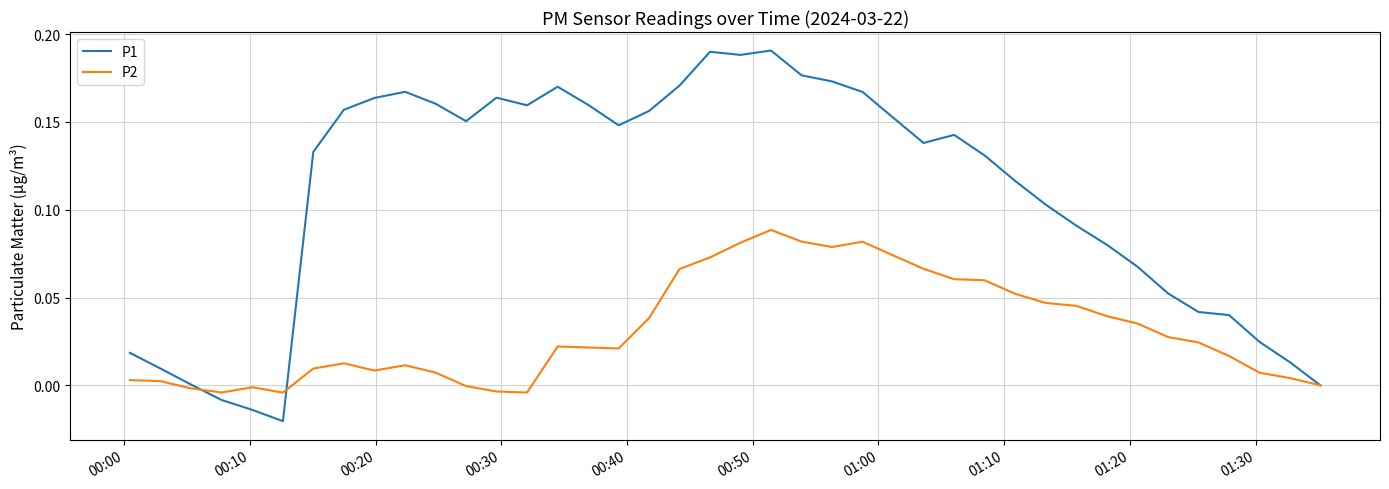

Rank the series by their maximum value, from highest to lowest.

P1, P2